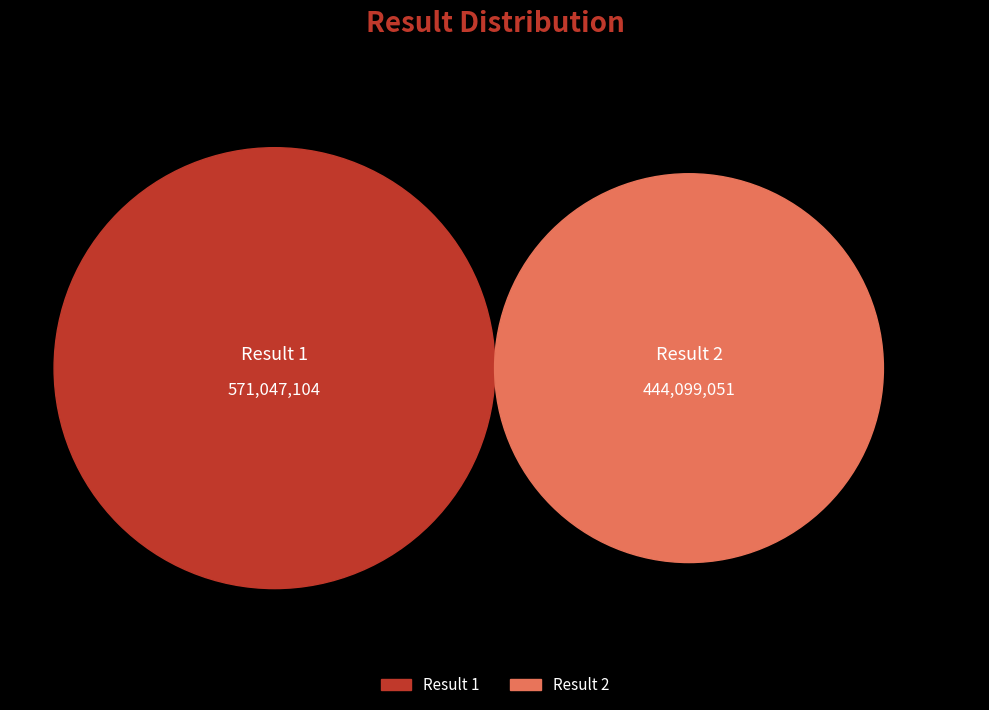

Count the number of slices in the pie.

2